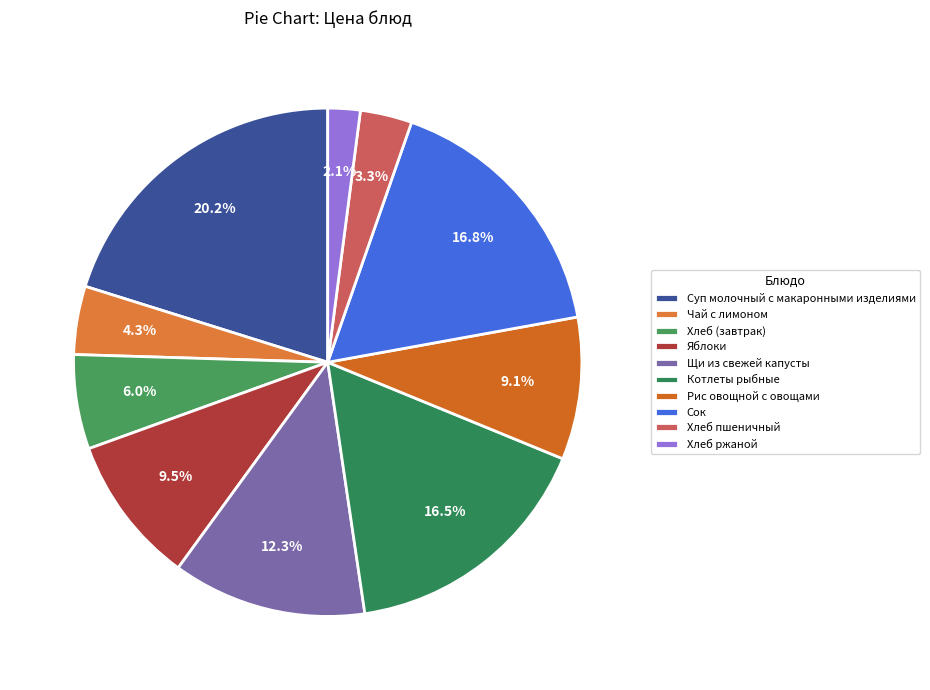

To the nearest percent, what is the combined percentage of Яблоки and Хлеб пшеничный?

13%